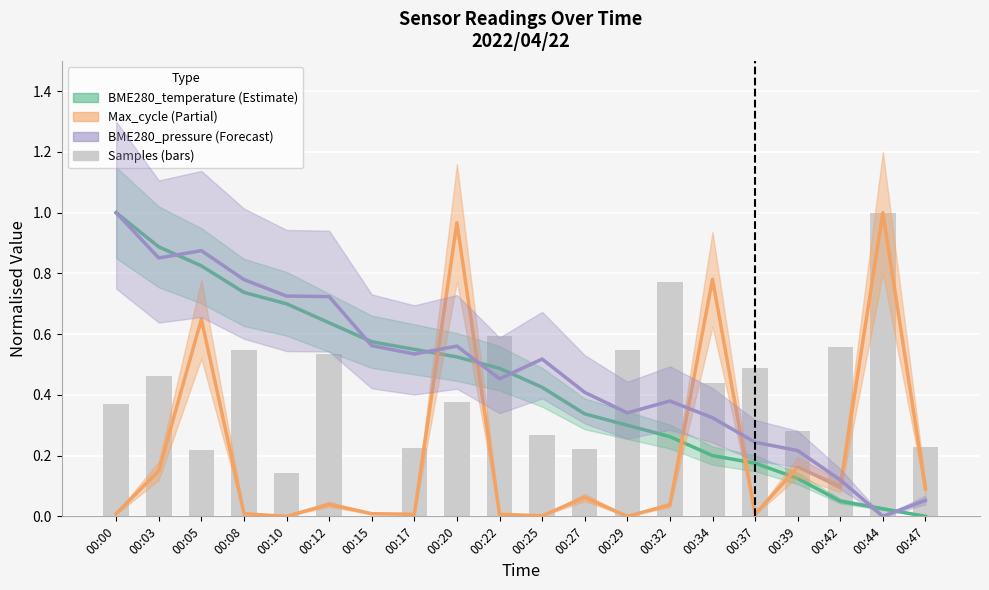

Rank the categories by BME280_pressure value from highest to lowest.

00:00, 00:05, 00:03, 00:08, 00:10, 00:12, 00:15, 00:20, 00:17, 00:25, 00:22, 00:27, 00:32, 00:29, 00:34, 00:37, 00:39, 00:42, 00:47, 00:44